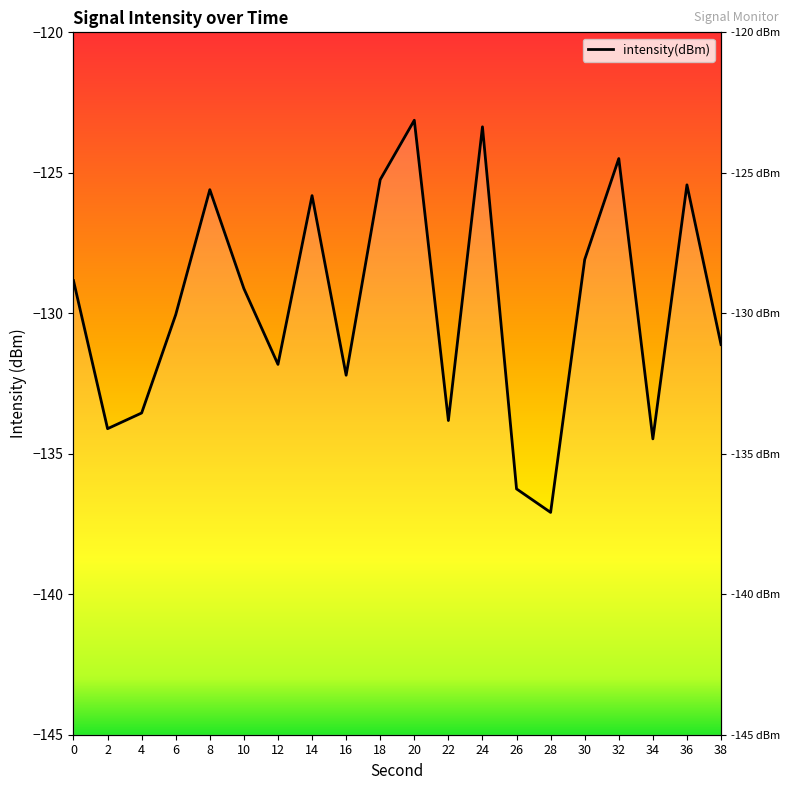

How many lines are shown in the chart?

1